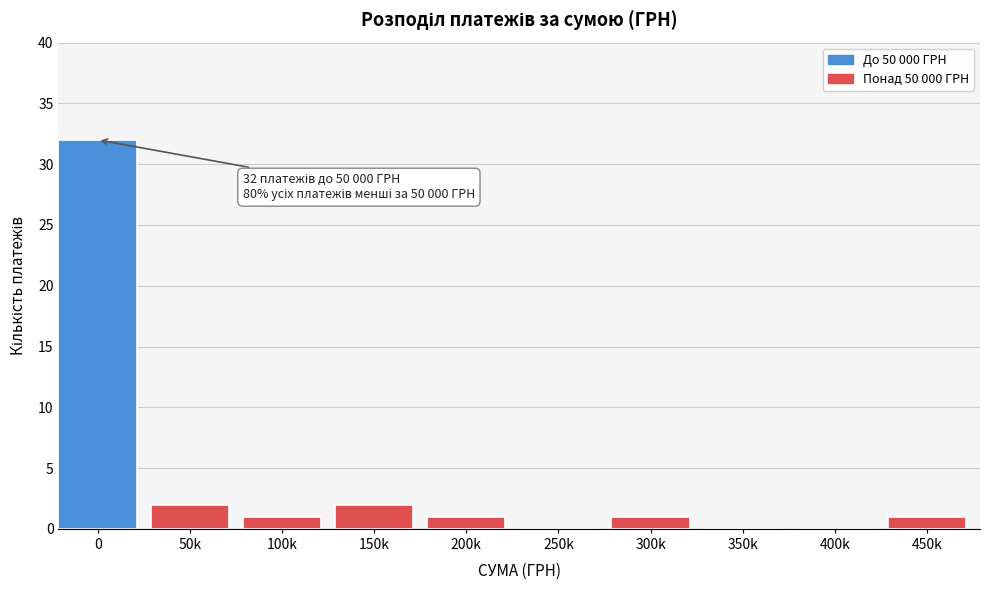

Reading left to right, transcribe all the data shown in this chart.

0=32	50k=2	100k=1	150k=2	200k=1	250k=0	300k=1	350k=0	400k=0	450k=1